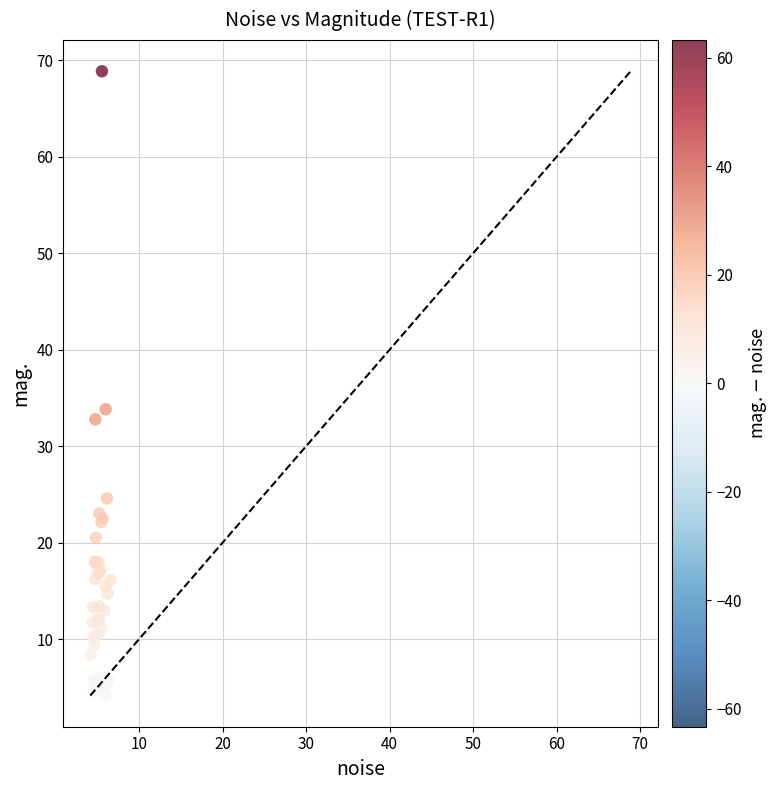

What Y value in the scatter plot is closest to 36?

33.8